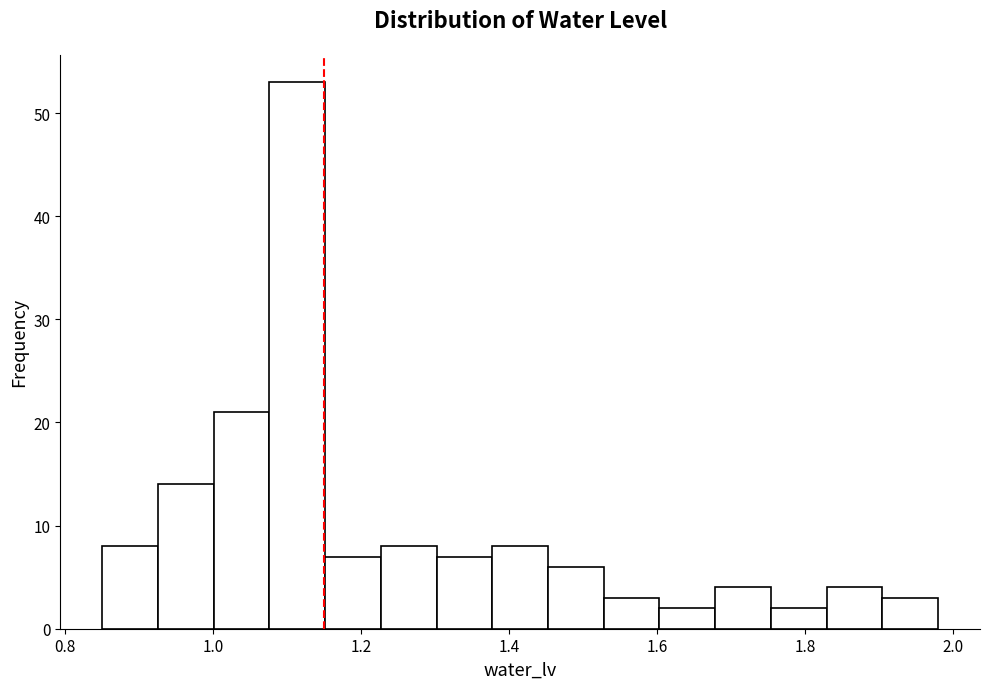

Around what value on the x-axis is the tallest bar? Give the approximate position of its centre, as read against the axis.

1.12